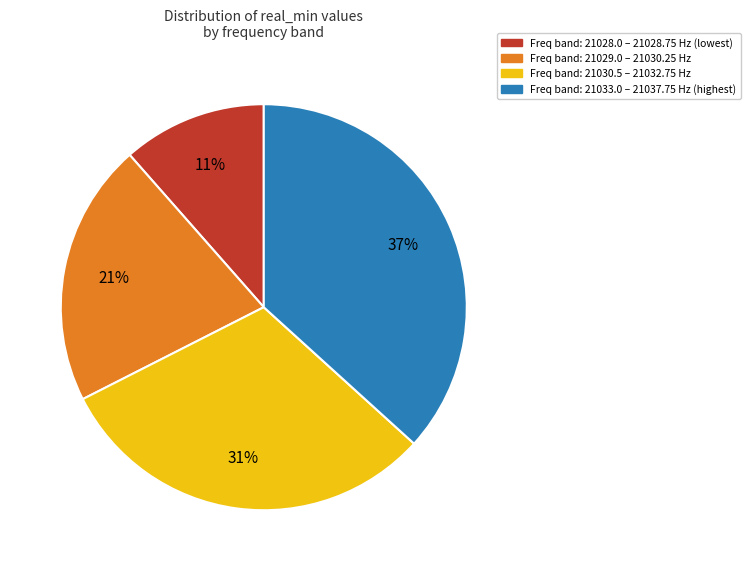

Is there a majority slice in this chart?

No